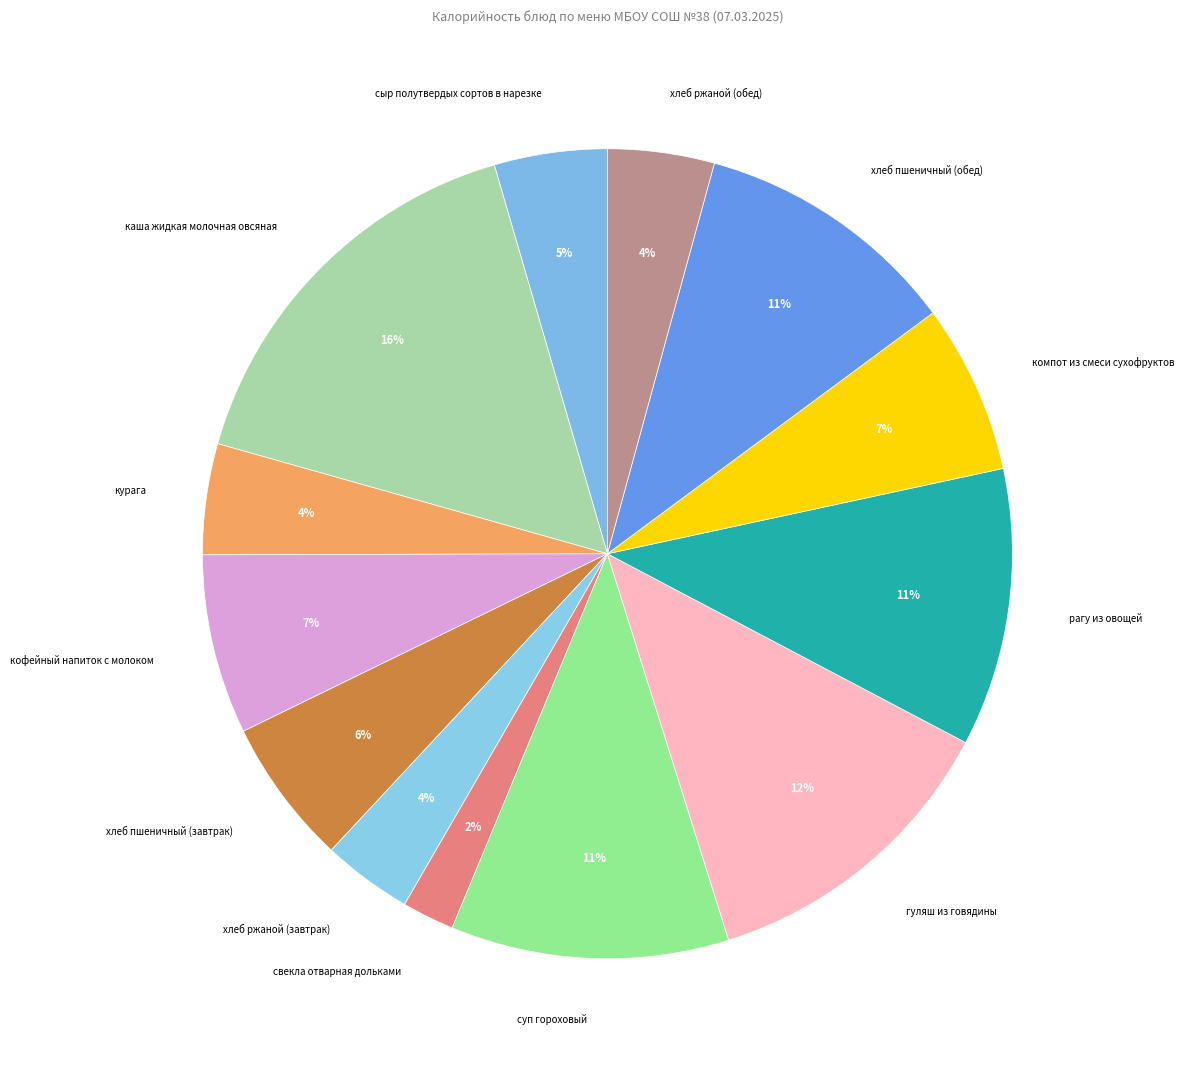

How many slices are in this pie chart?

13